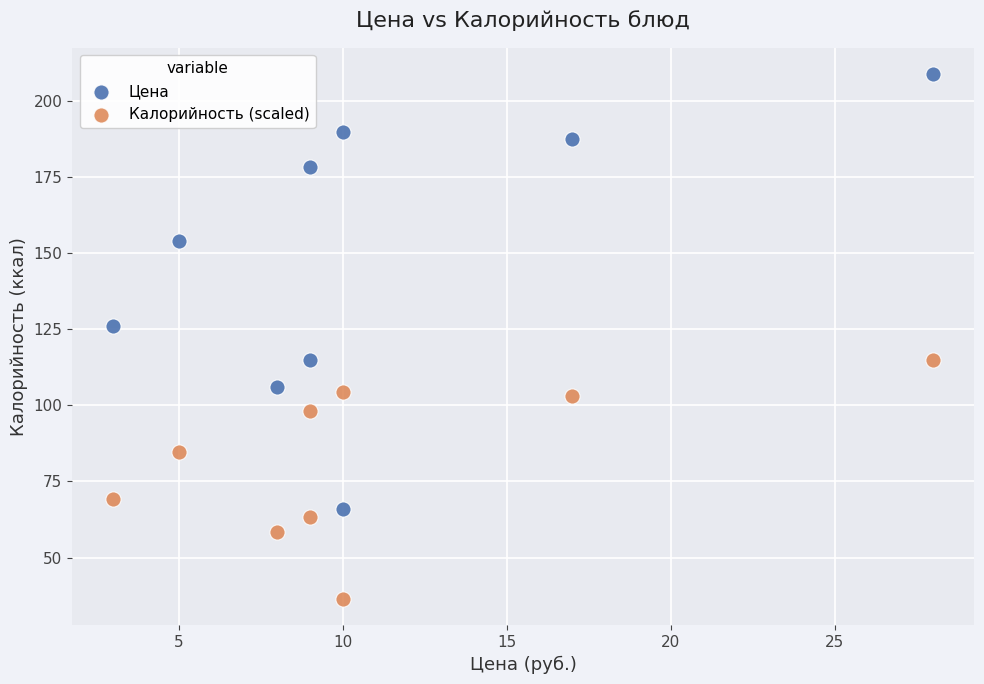

Which series has the largest Y range (max minus min)?

Цена